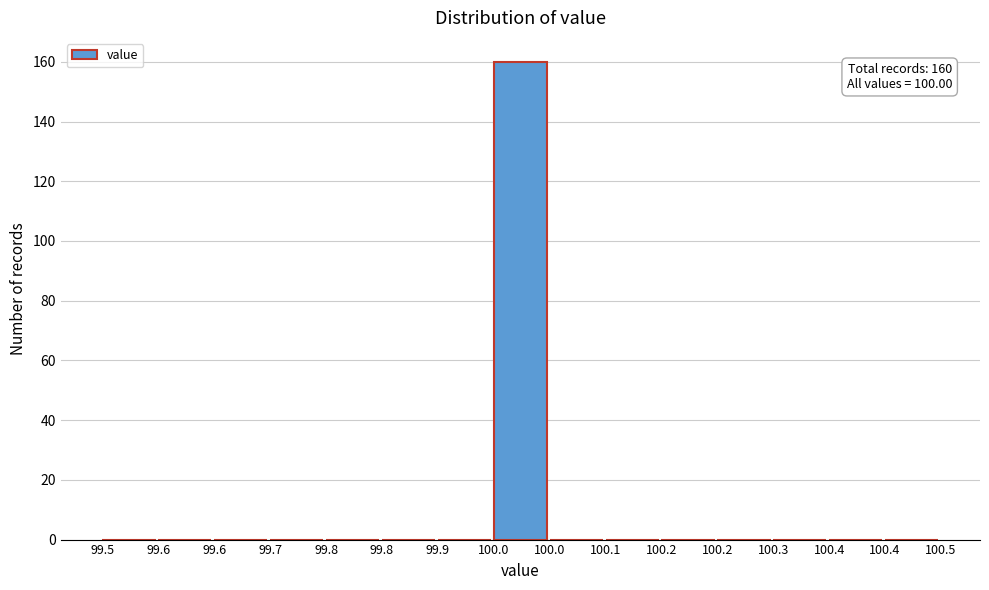

Are the bars horizontal?

No